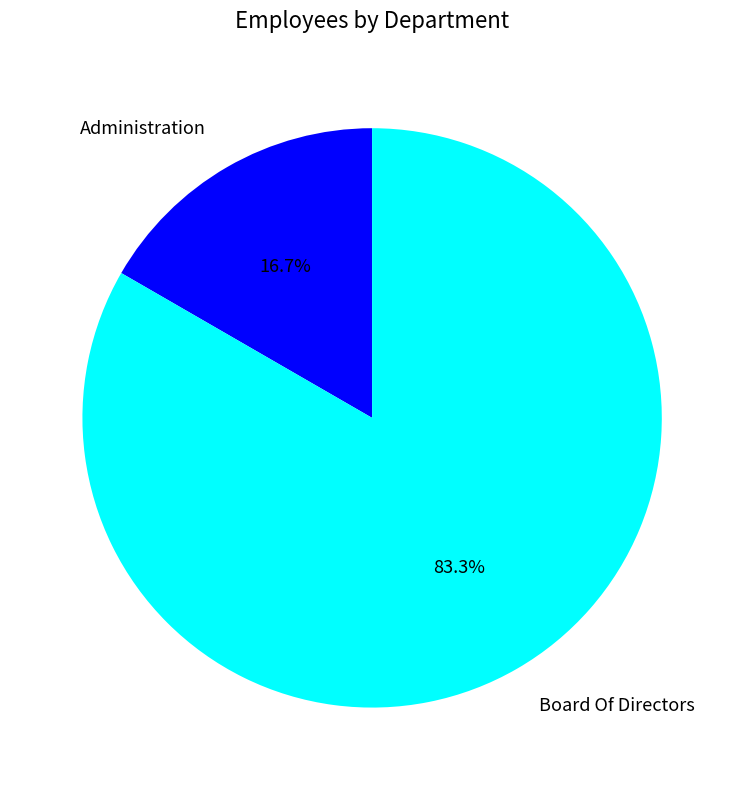

Is there a majority slice in this chart?

Yes